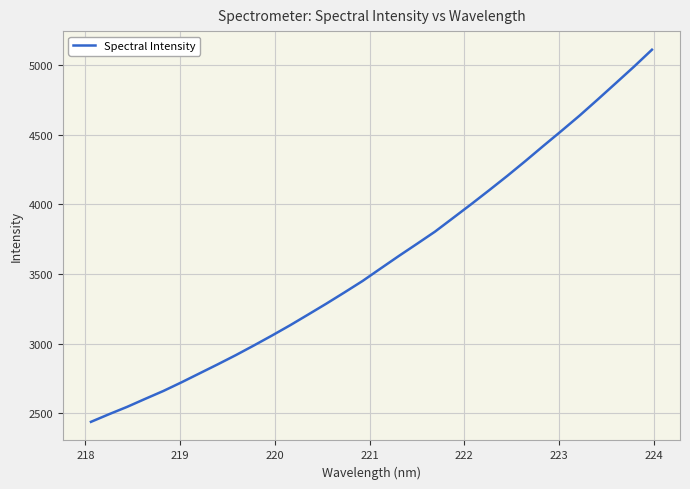

How many categories are shown in the chart?

32